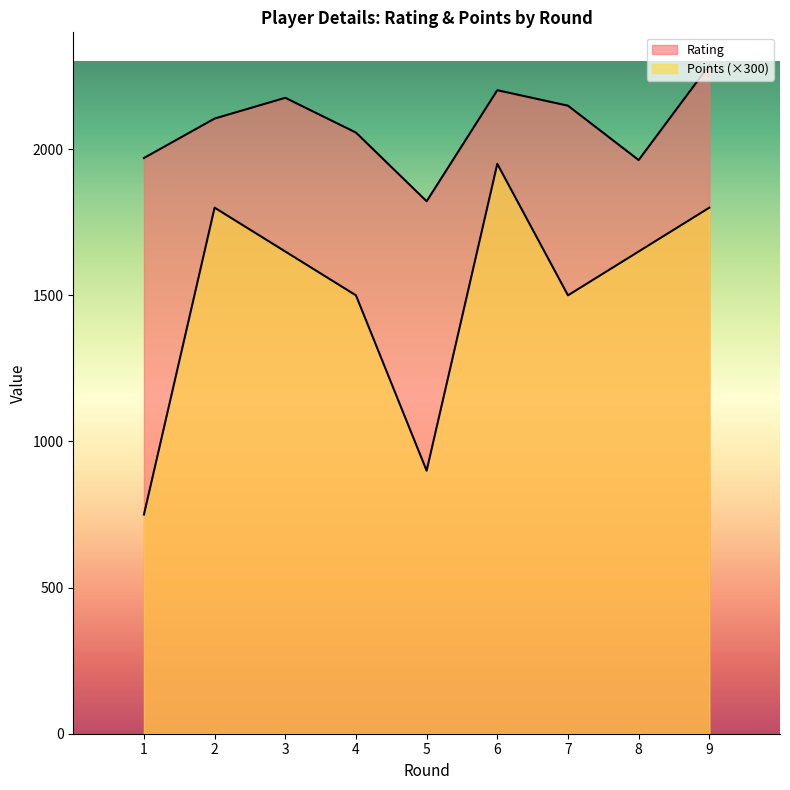

Is the value of Rating at 9 greater than the value of Points at 4?

Yes